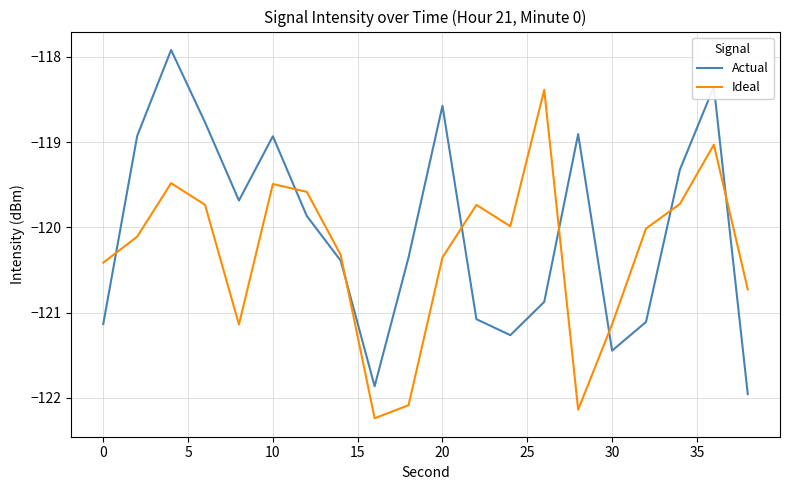

What is the smallest value displayed?

-122.2